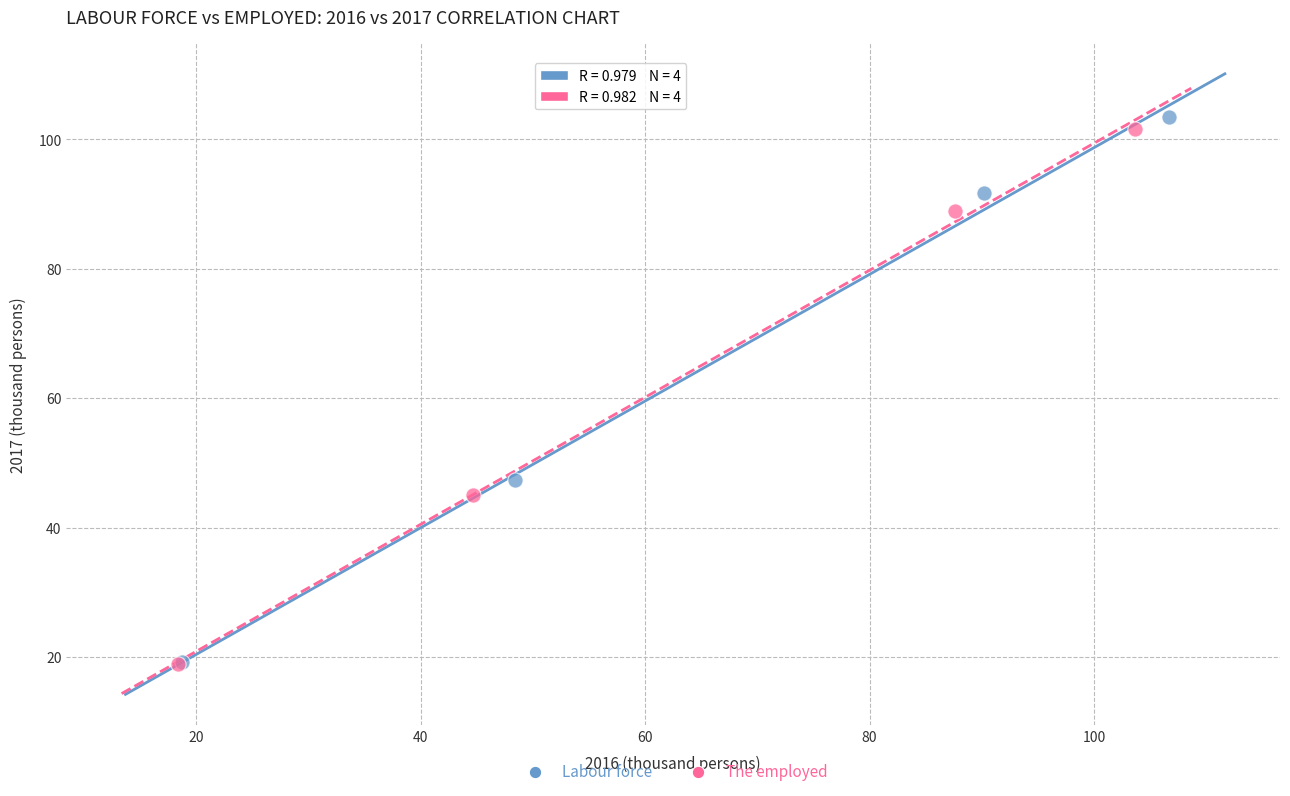

Which series has the widest spread of Y values?

Labour force